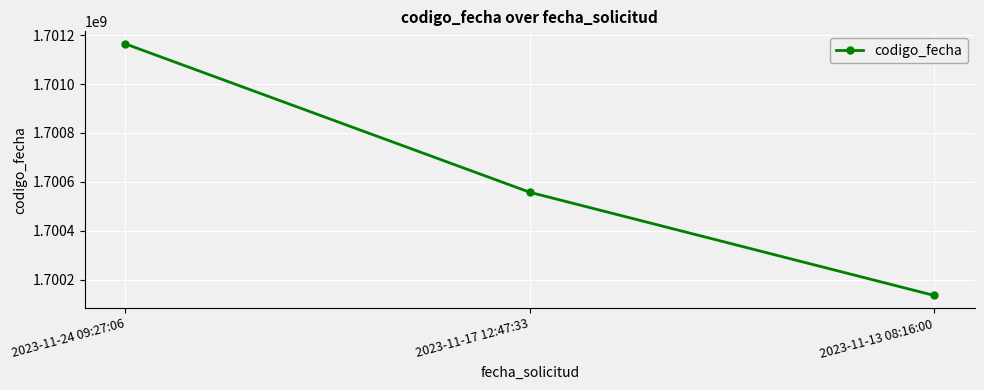

Rank the categories by value from highest to lowest.

2023-11-24 09:27:06, 2023-11-17 12:47:33, 2023-11-13 08:16:00